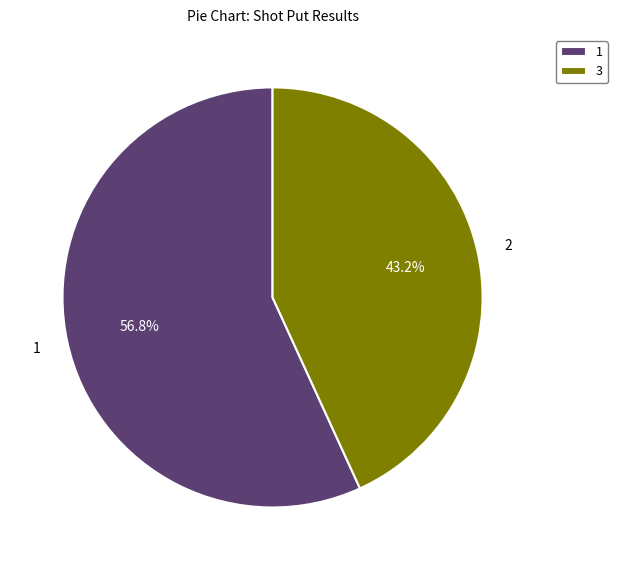

Approximately how many times larger is the value at 3 compared to 1?

0.8